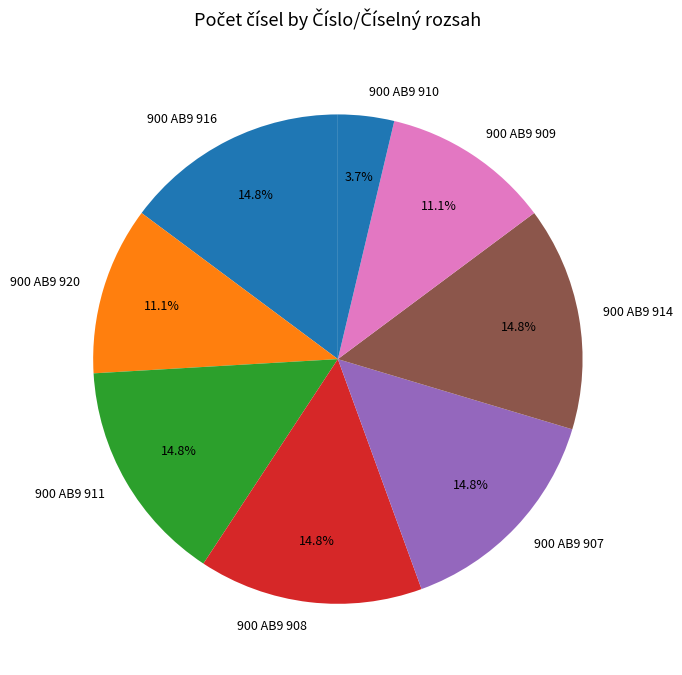

The 900 AB9 911 slice represents 10% of the pie. True or false?

False